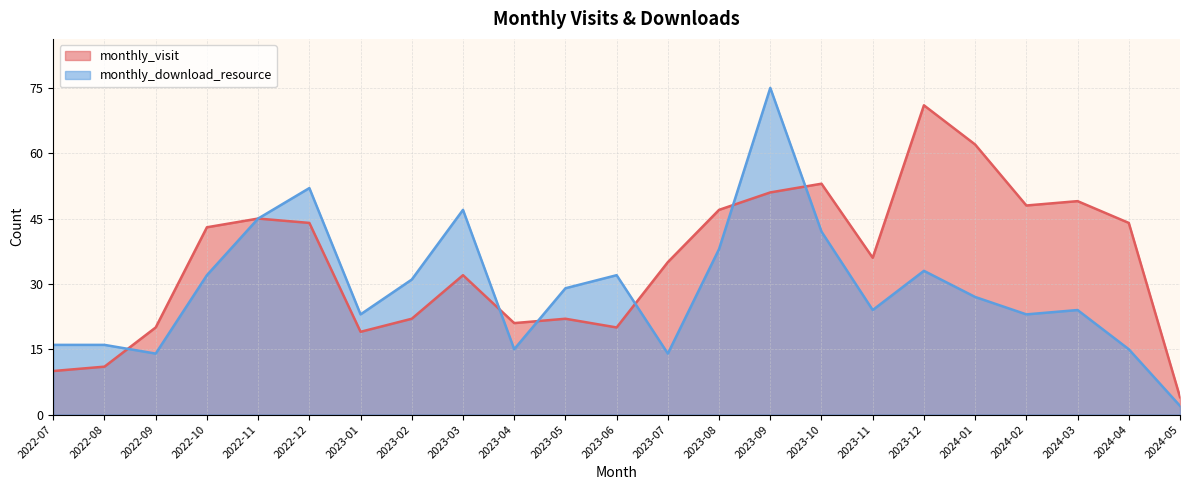

What is the label of the 12th point from the left?

2023-06